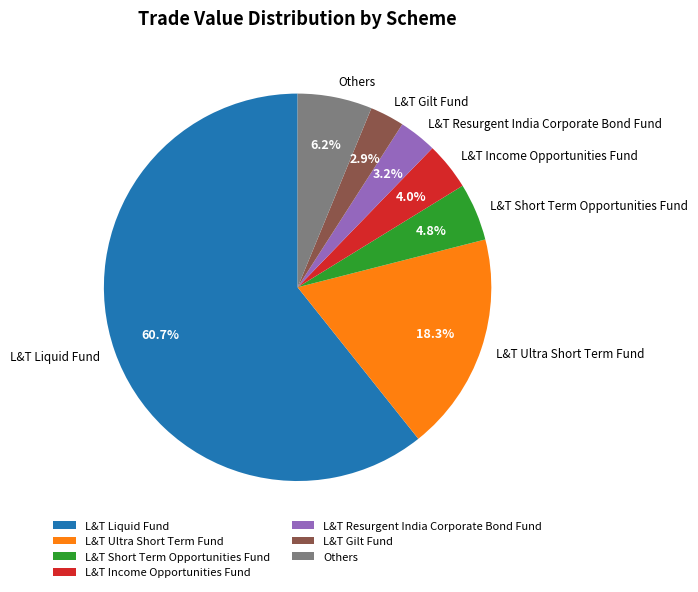

How much of the chart is everything except Others?

93.8%